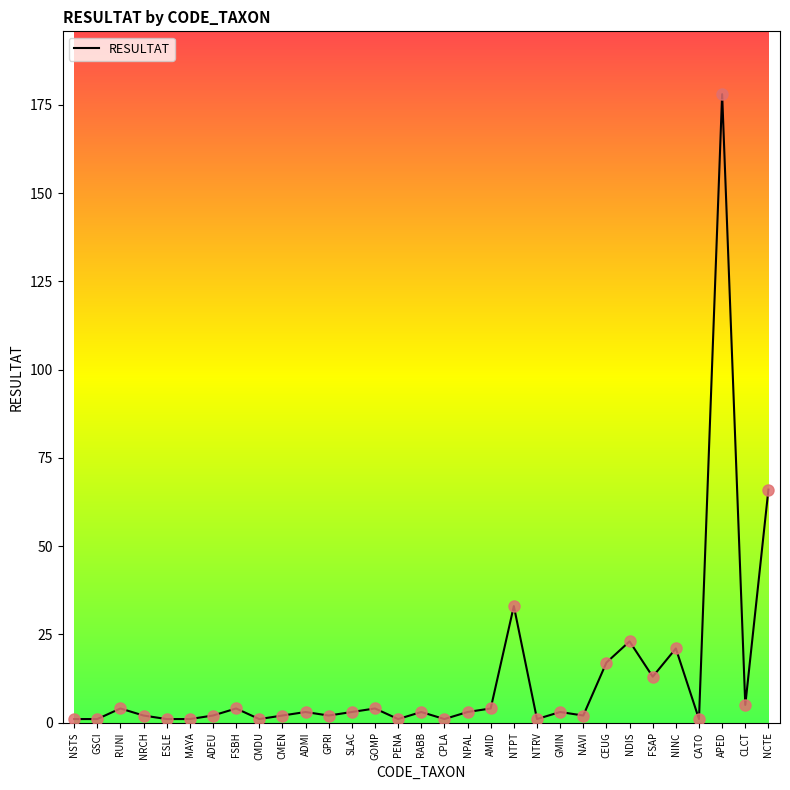

Between SLAC and NSTS, which is larger?

SLAC